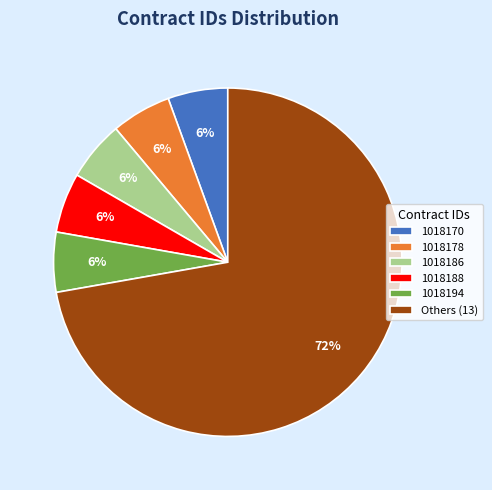

Combined, do 1018170 and 1018178 account for over 50%?

No